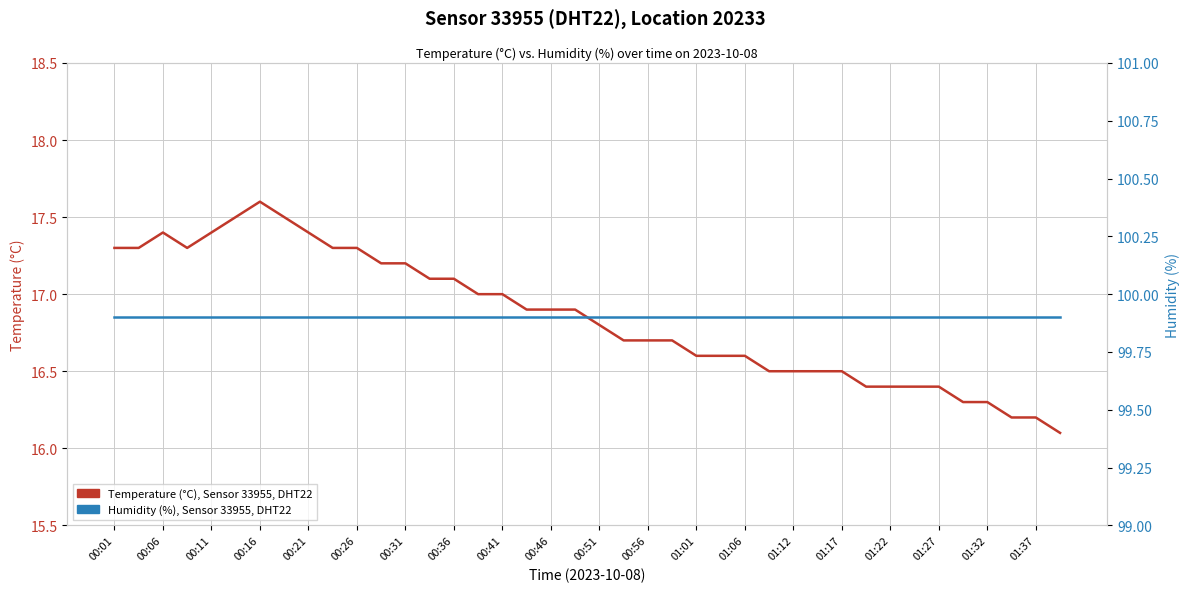

Rank the series by their average value, from lowest to highest.

Temperature (°C), Sensor 33955, DHT22, Humidity (%), Sensor 33955, DHT22